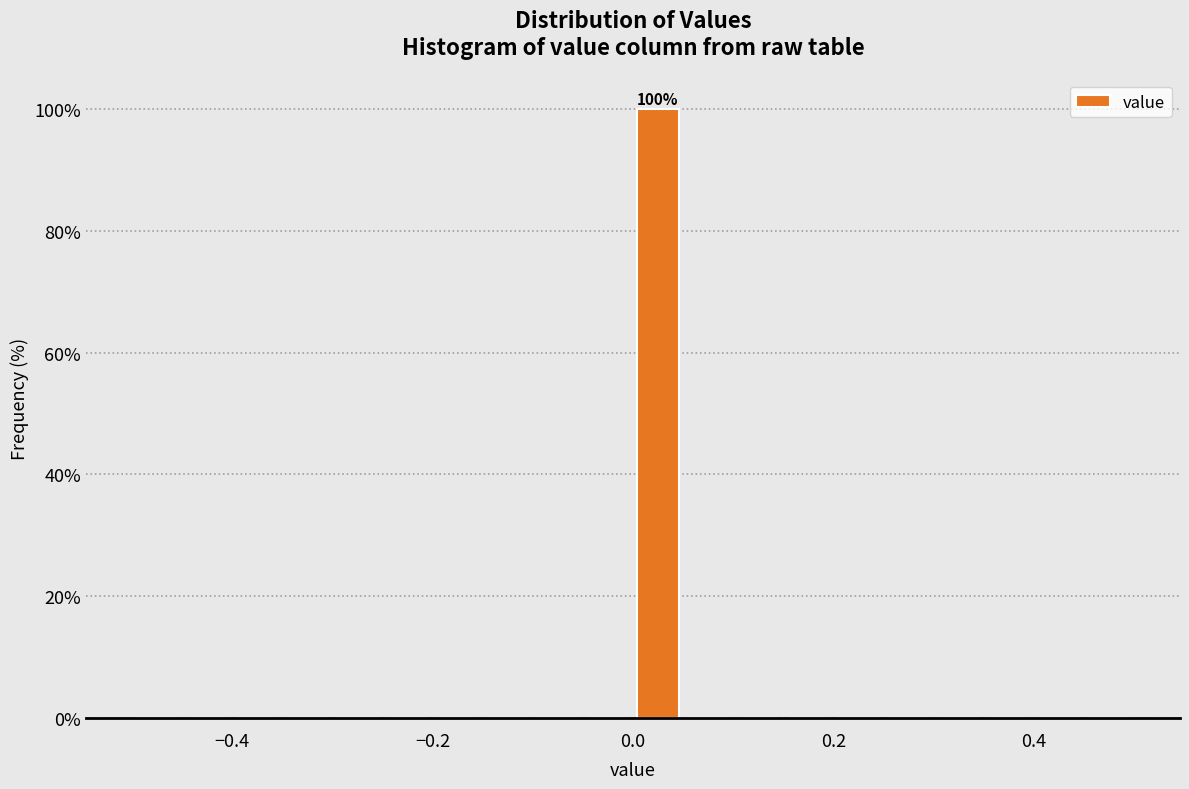

Read against the x-axis, roughly where is the centre of the tallest bar?

0.02